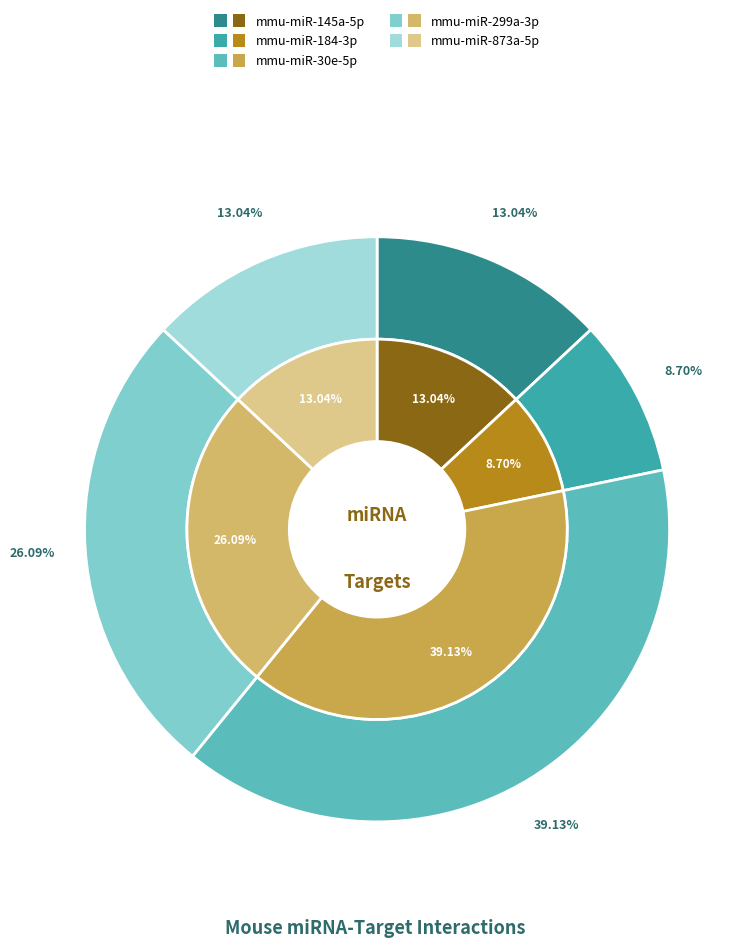

Is the sum of mmu-miR-145a-5p and mmu-miR-873a-5p greater than half?

No